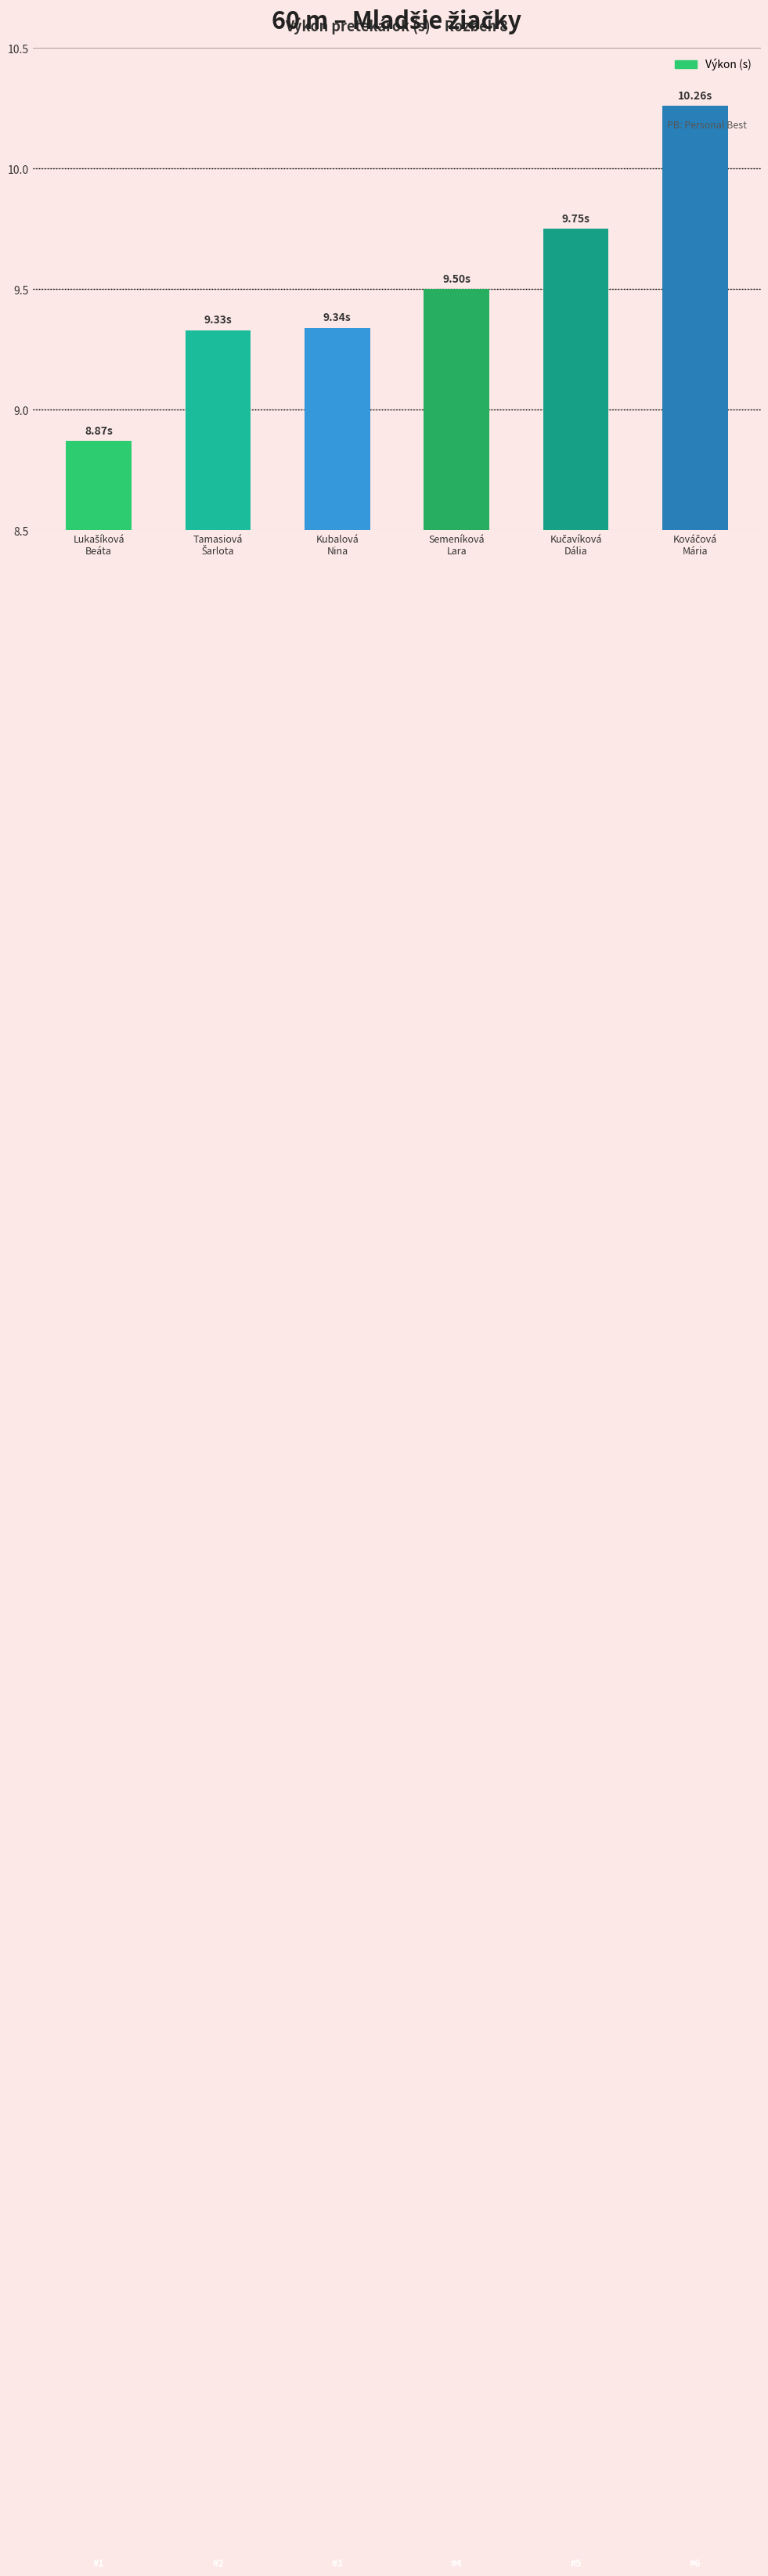

What is the difference between the maximum and minimum values?

1.4